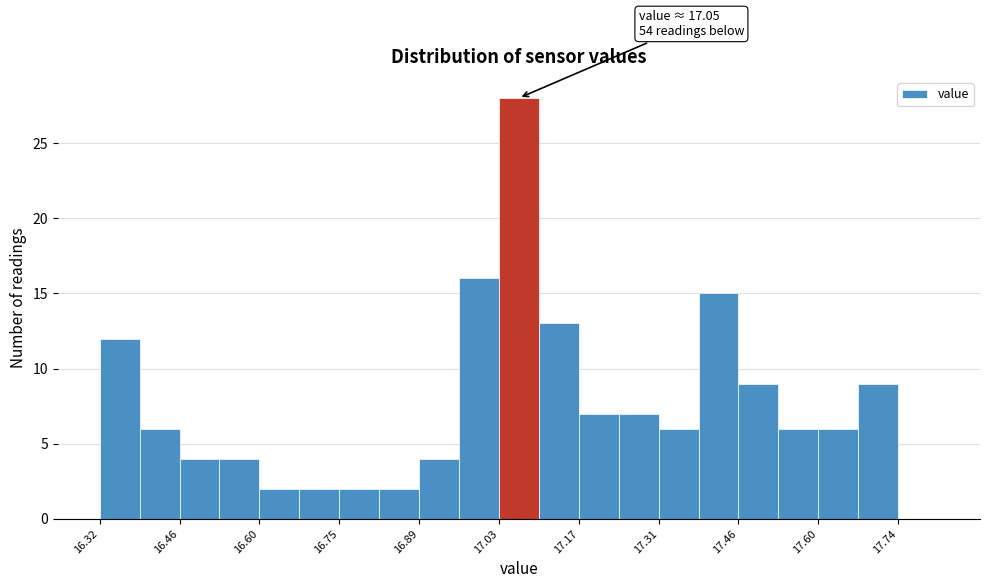

Around what value on the x-axis is the tallest bar? Give the approximate position of its centre, as read against the axis.

17.06